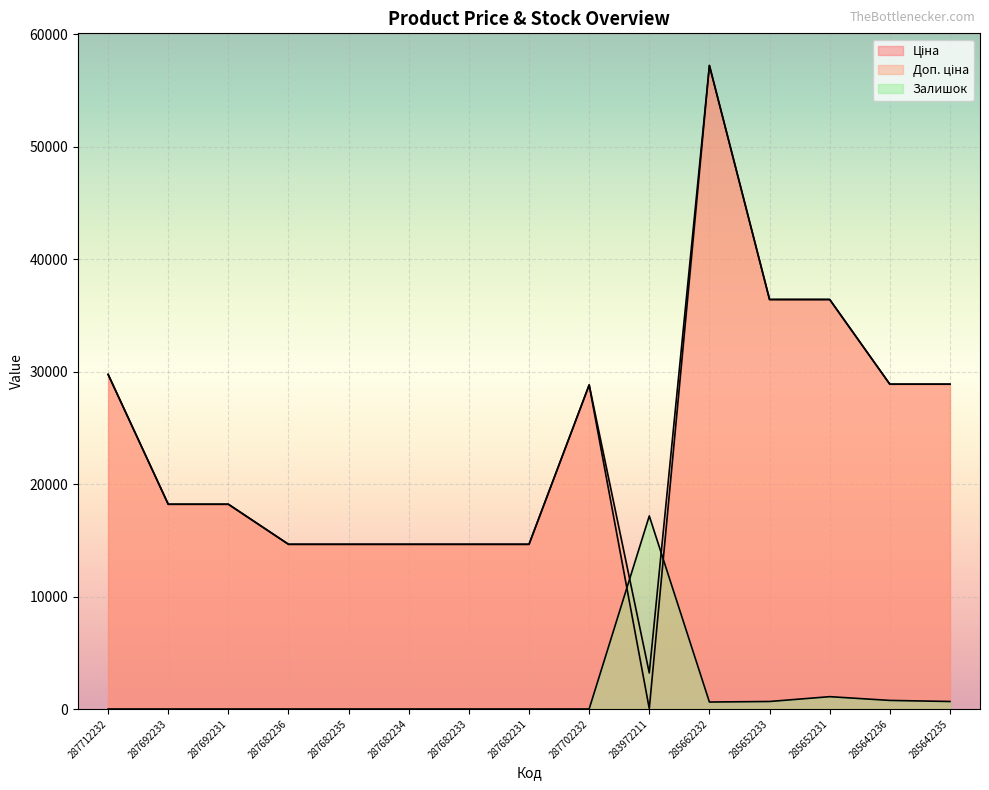

At which label does Доп. ціна reach its peak?

285662232